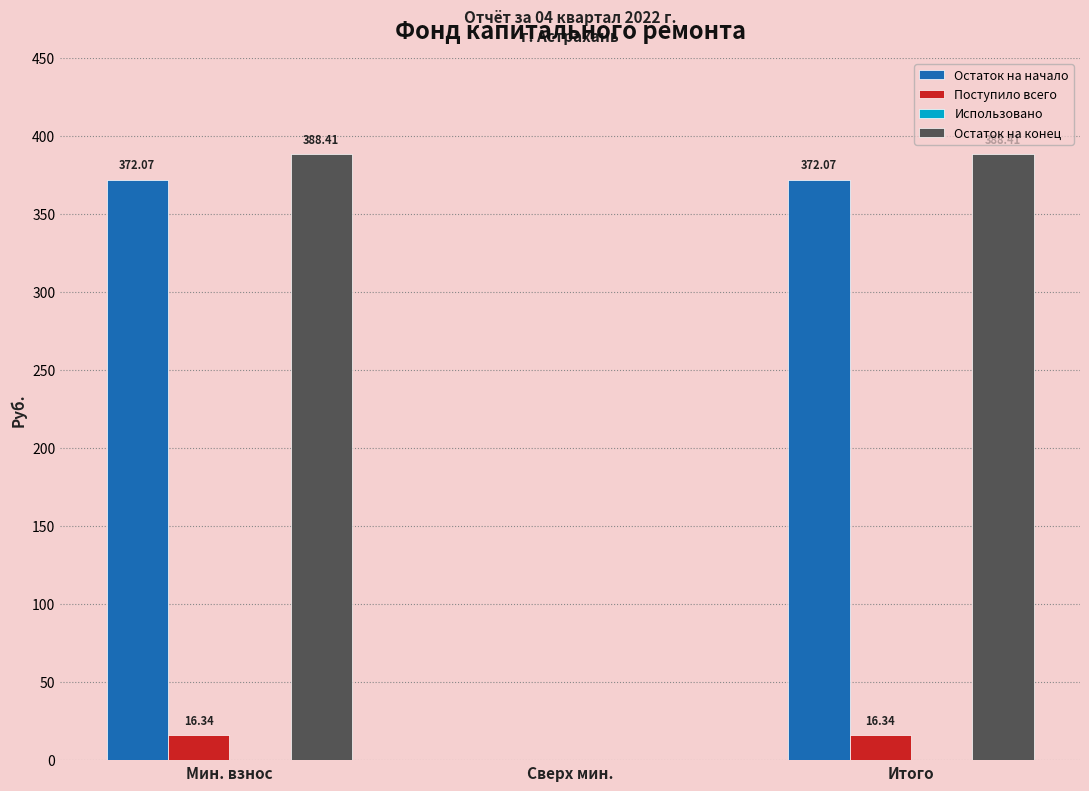

How many series are shown in this chart?

3